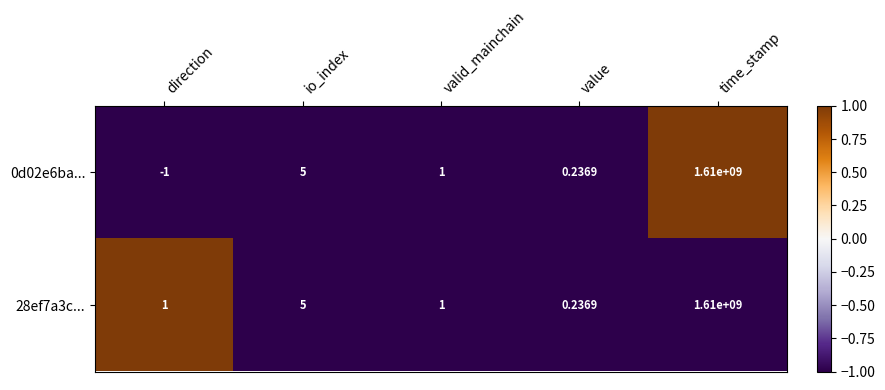

At how many categories does at least one series exceed 0?

5